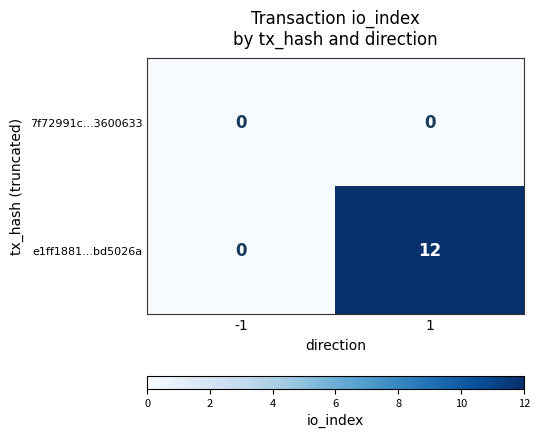

Is the value of e1ff1881...bd5026a at 1 greater than the value of 7f72991c...3600633 at -1?

Yes